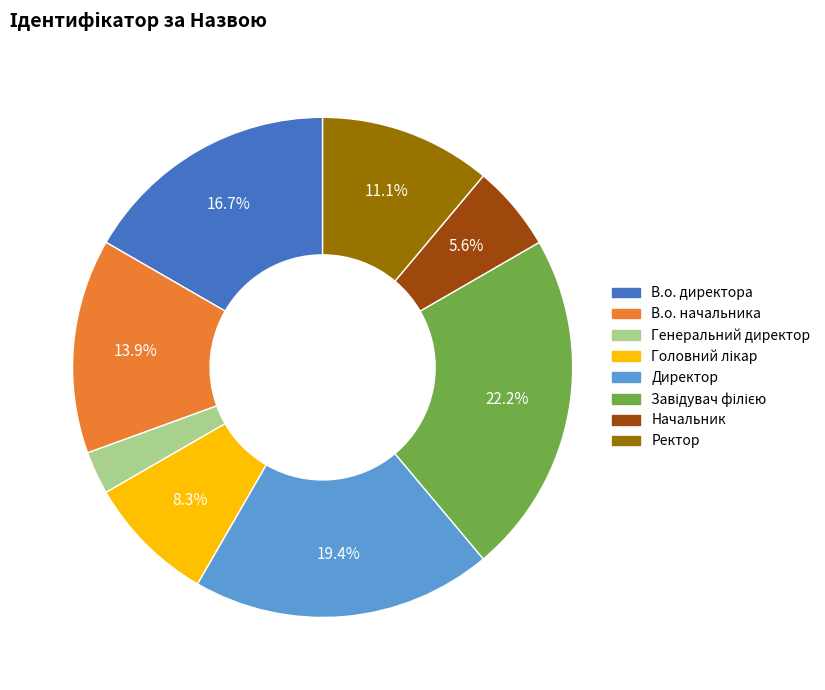

Is there a majority slice in this chart?

No